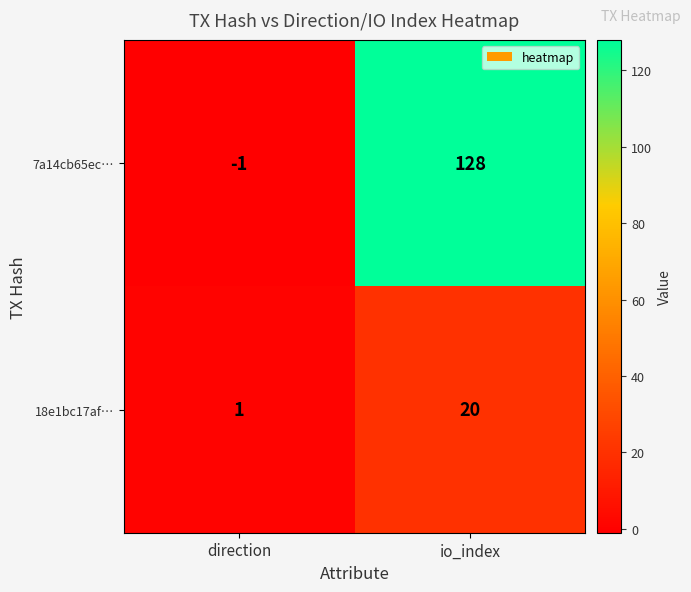

Reading left to right, transcribe all the data shown in this chart.

7a14cb65ec…: -1	128
18e1bc17af…: 1	20